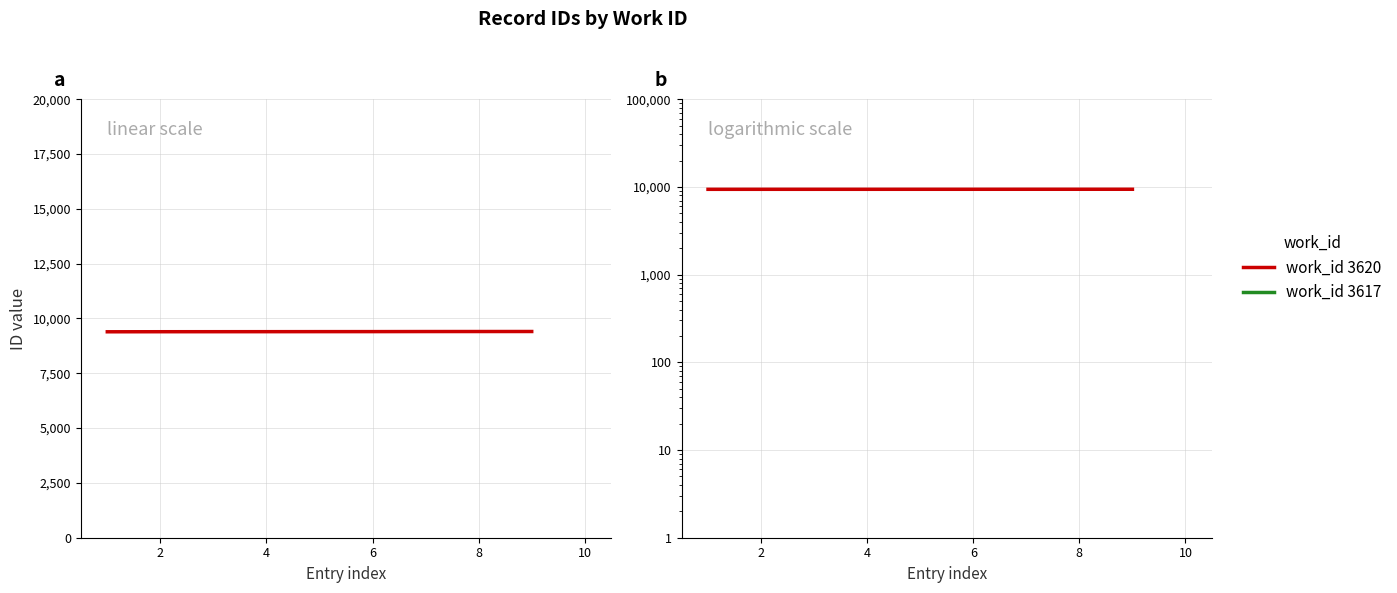

Between 4 and 2, which is larger?

4